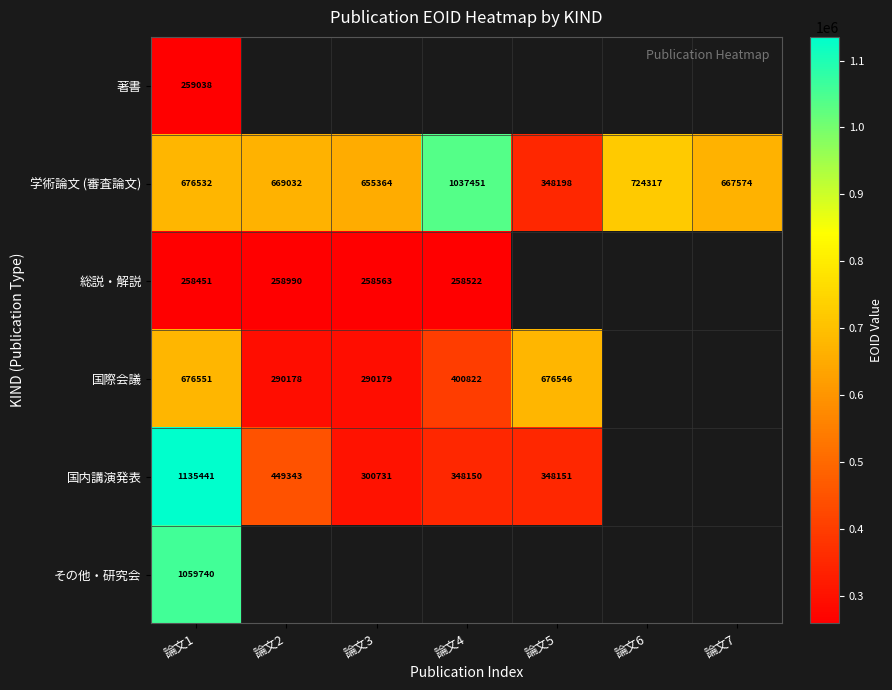

At 論文1, list the series in order from largest to smallest.

国内講演発表, その他・研究会, 国際会議, 学術論文 (審査論文), 著書, 総説・解説